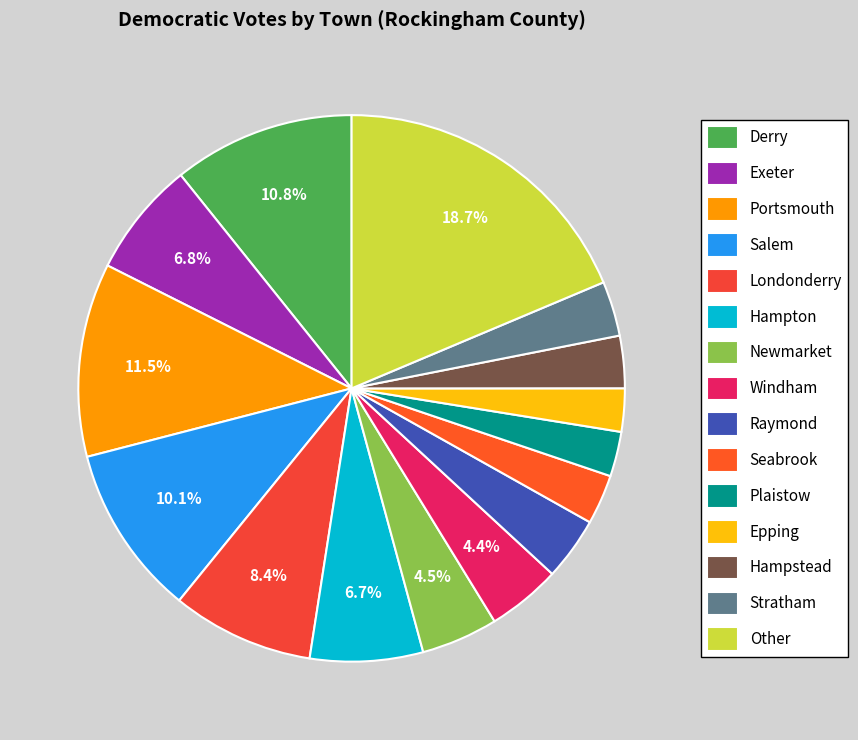

Does Plaistow account for over 50% of the chart?

No